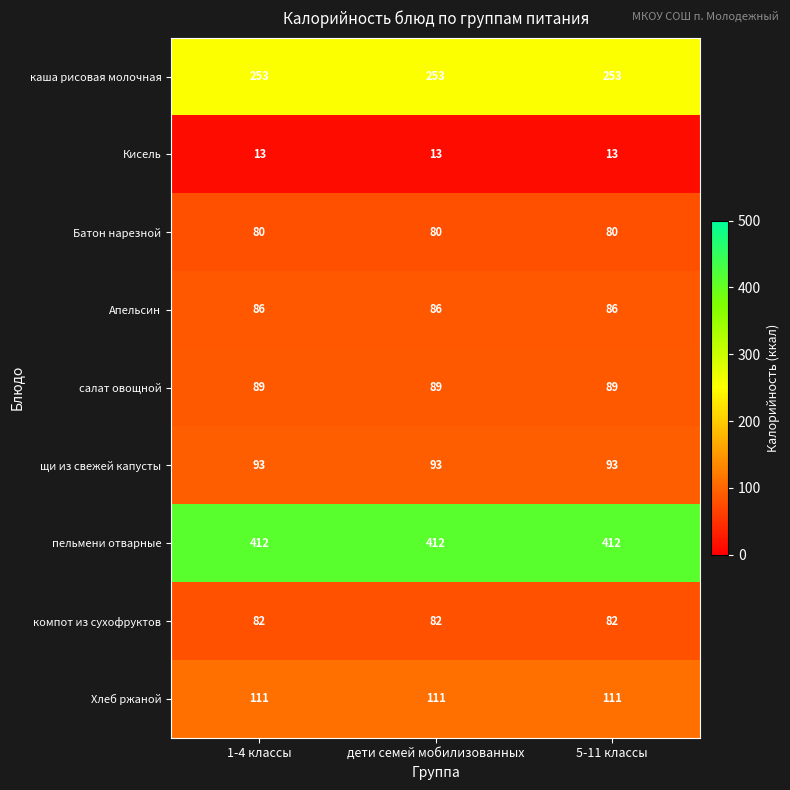

What is the total value across all series at дети семей мобилизованных?

1219